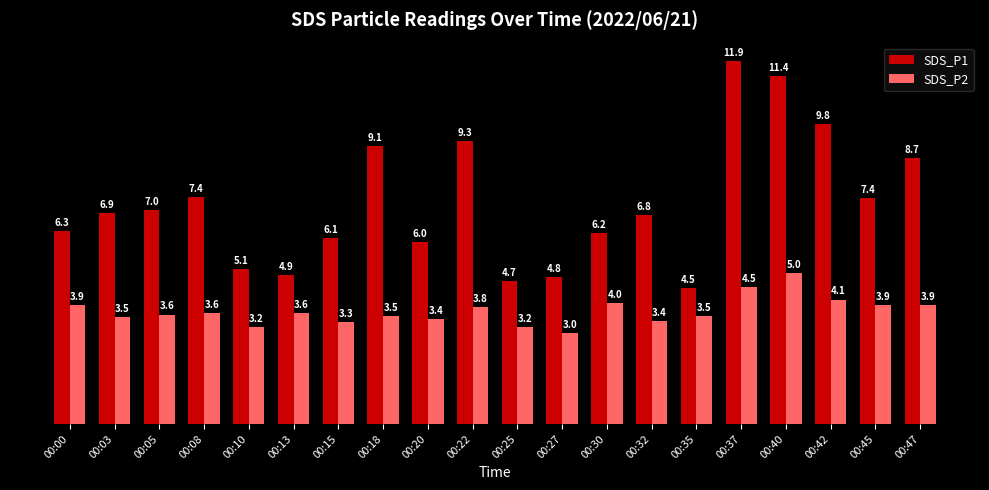

Is it true that SDS_P1 equals 3.5 at 00:40?

False